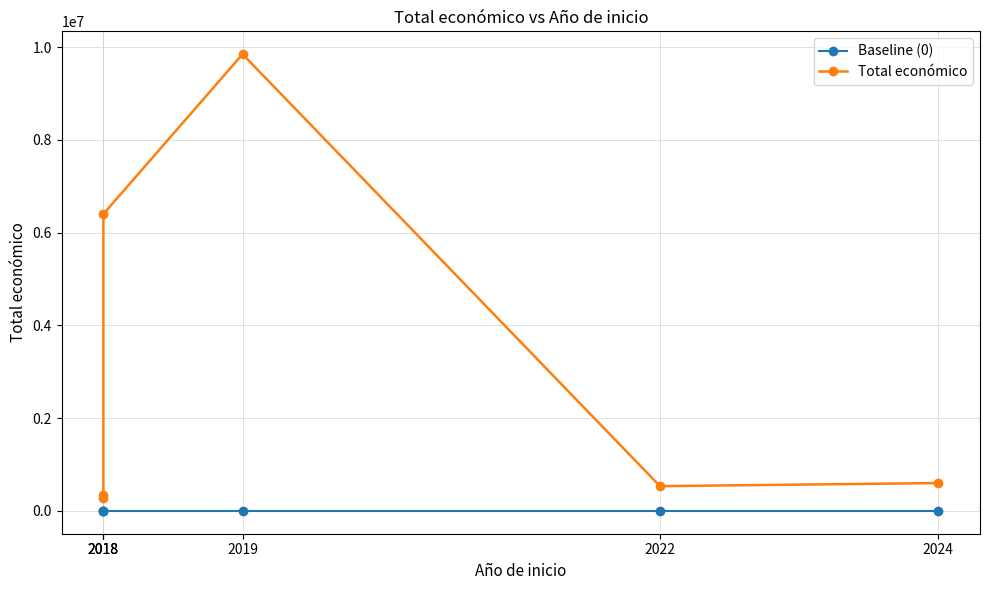

At which category does Total económico reach its first local peak?

2019